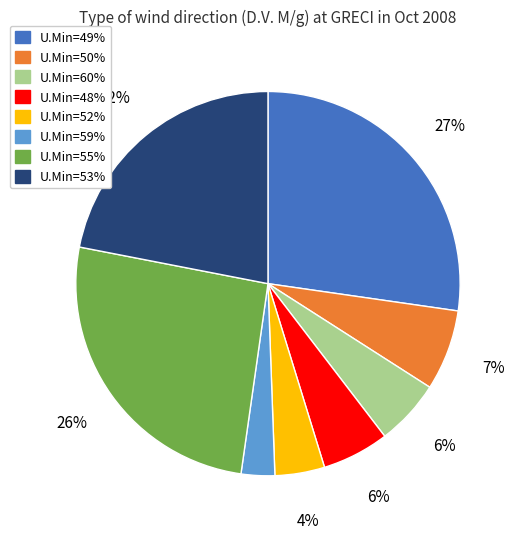

To the nearest percent, what is the difference between the largest and smallest slice percentages?

24%